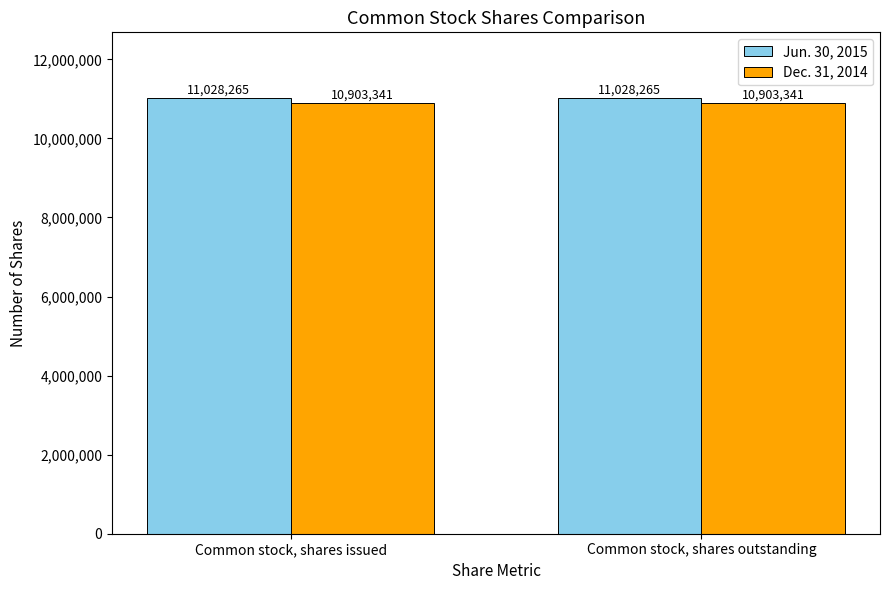

What is the total value across all series at Common stock, shares issued?

21931606